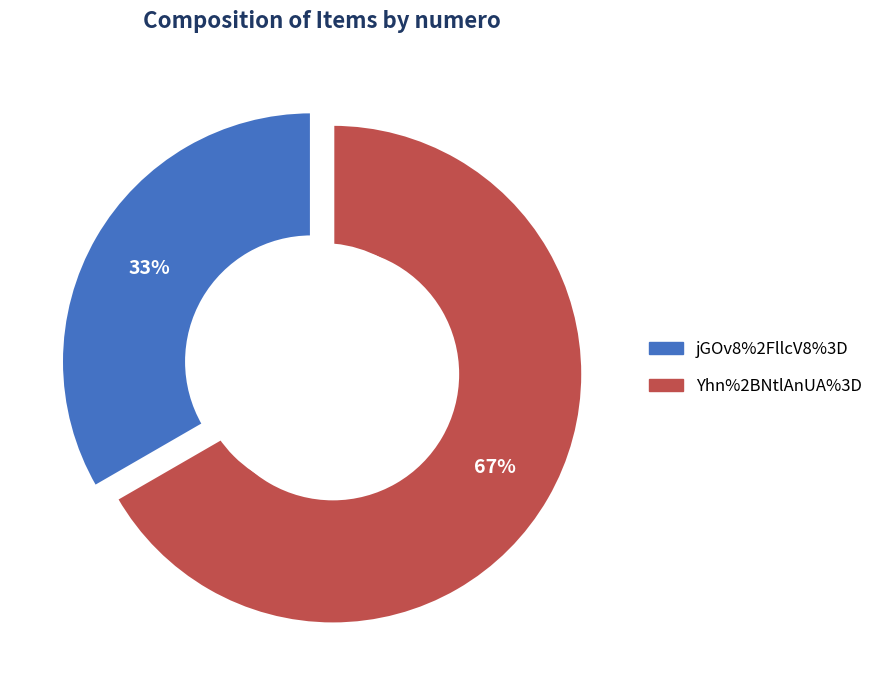

What percentage is NOT represented by jGOv8%2FllcV8%3D?

66.7%